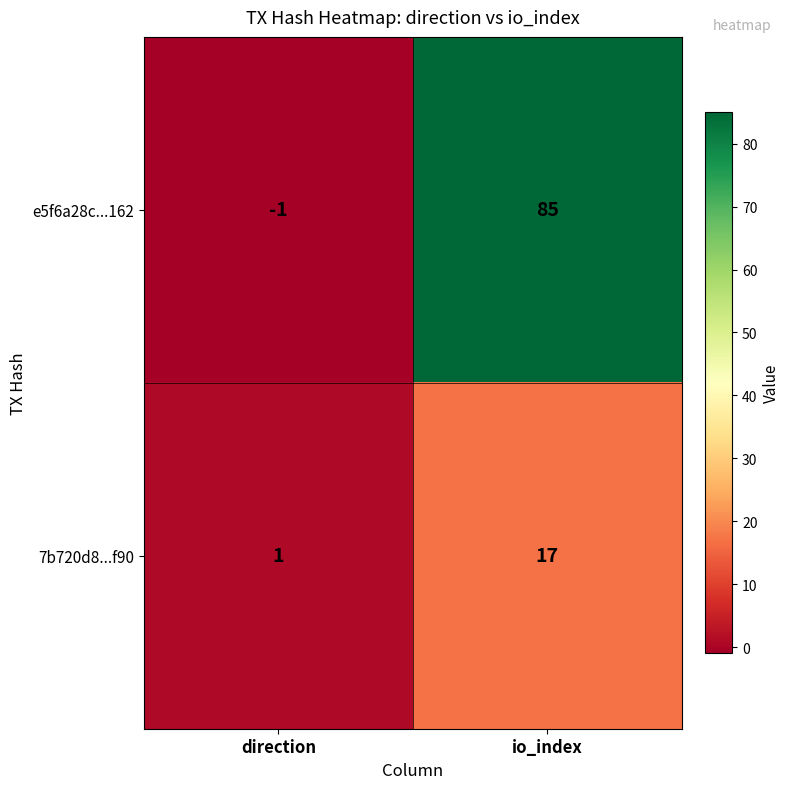

Reading left to right, extract all data points from this chart.

e5f6a28c...162: direction=-1	io_index=85
7b720d8...f90: direction=1	io_index=17